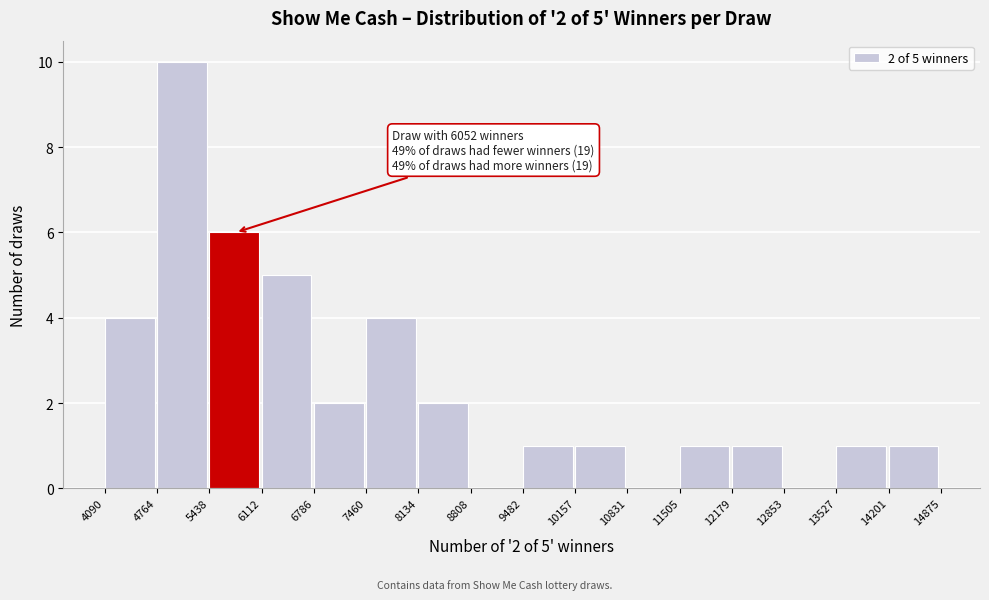

Which range on the x-axis has the tallest bar?

4764 to 5438